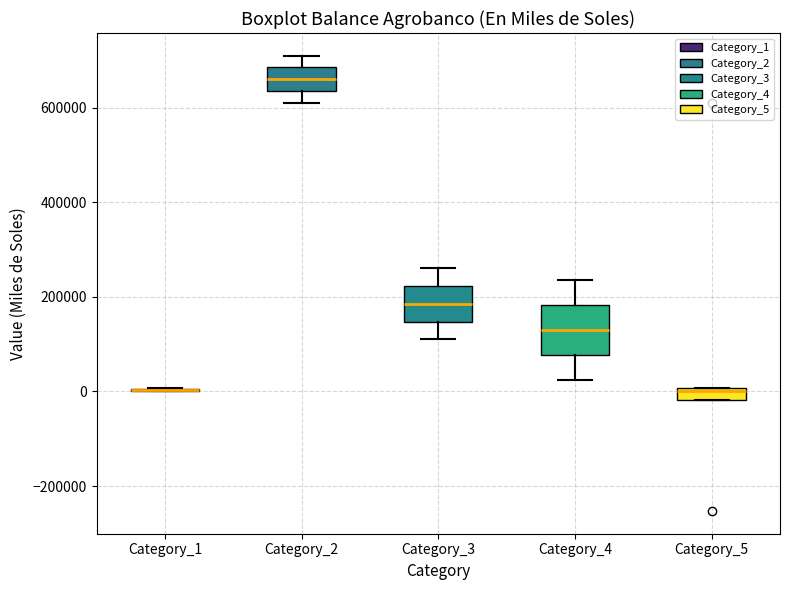

Where is the upper edge of the box for Category_5 on the y-axis? The values are not printed on the chart, so give them approximately, as read against the axis.

0